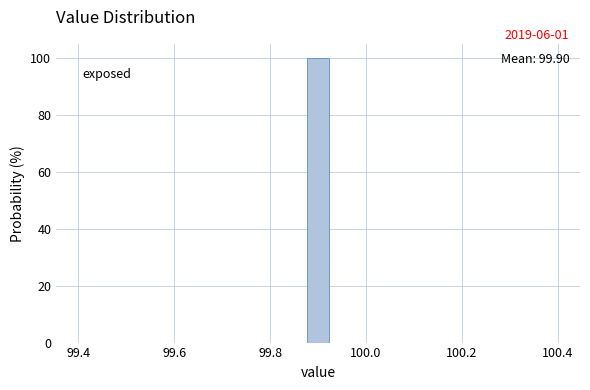

Read against the x-axis, roughly where is the centre of the tallest bar?

99.90